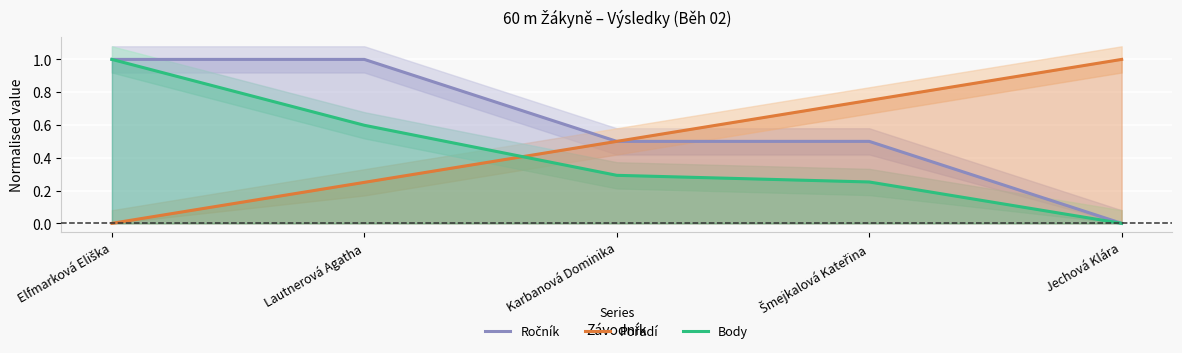

How many positive values does the Ročník series have?

4